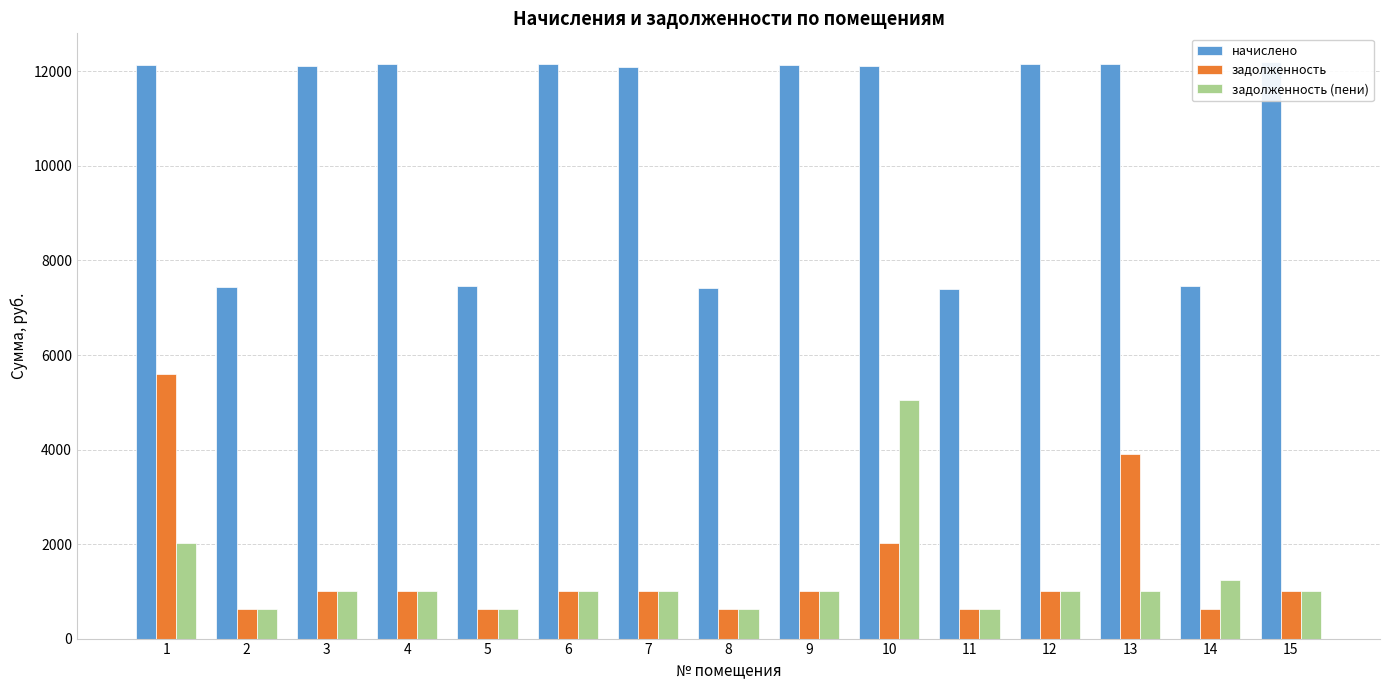

How many categories are shown in the chart?

15